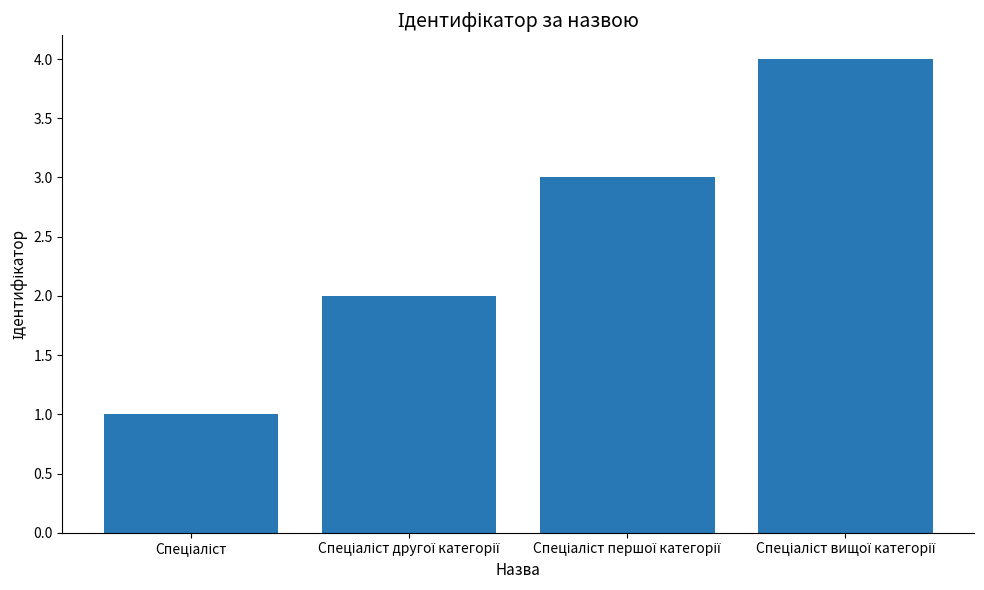

What is the difference between the maximum and minimum values?

3